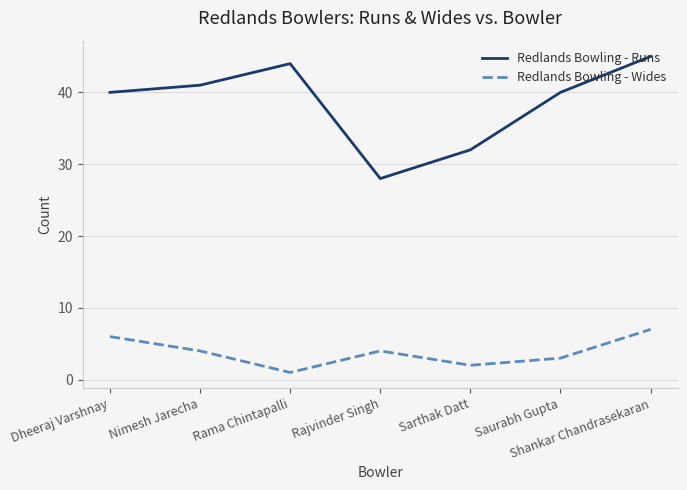

What is the difference between the second highest and minimum values in the Redlands Bowling - Wides series?

5